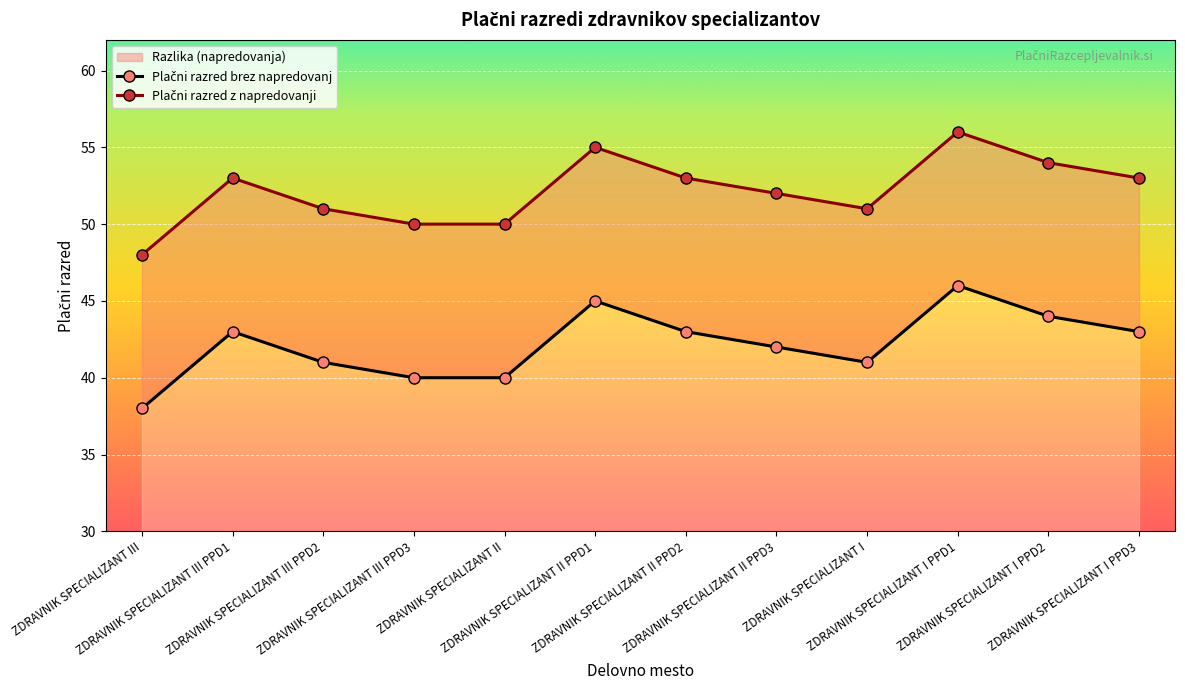

What is the label of the 2nd point from the left?

ZDRAVNIK SPECIALIZANT III PPD1